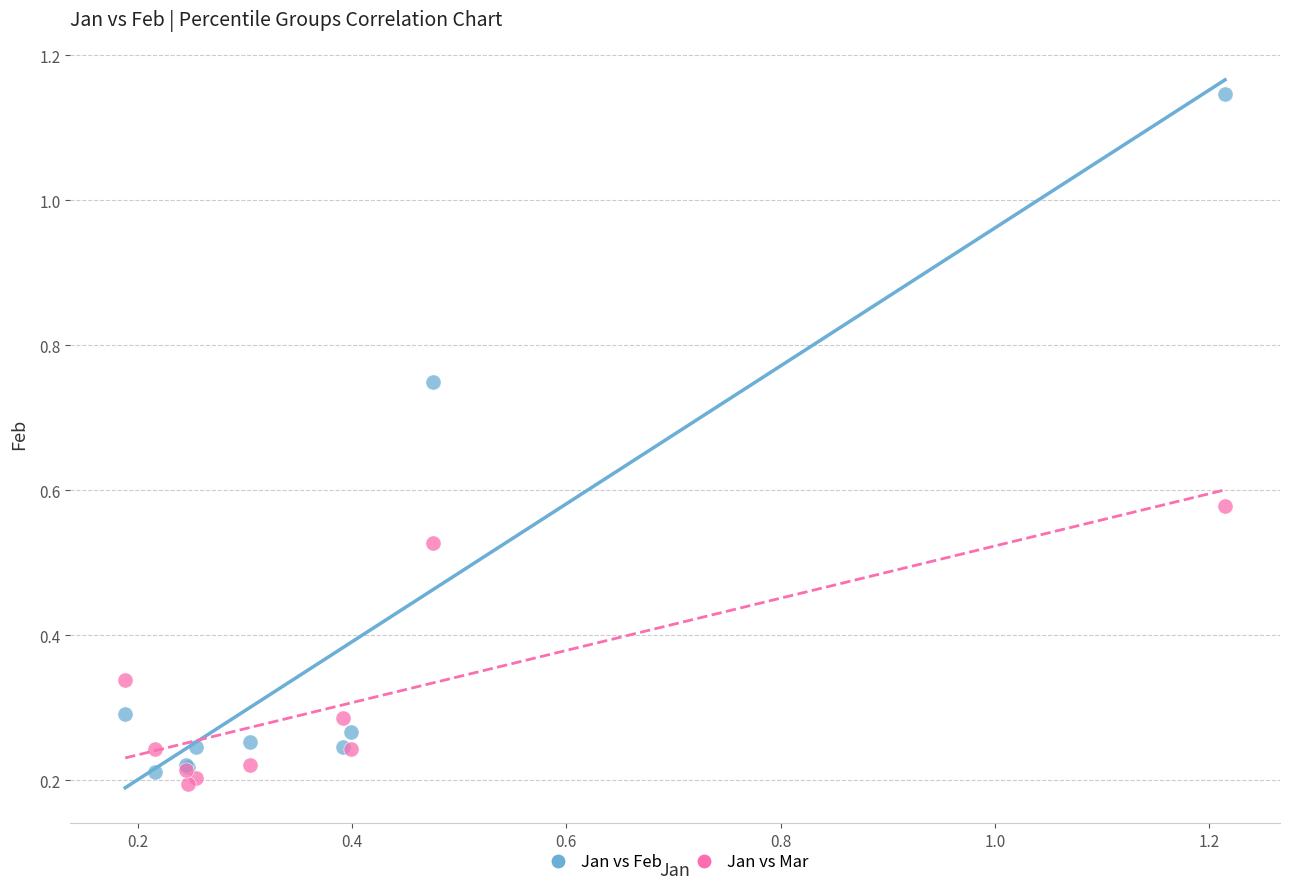

What is the X range (max minus min) for the scatter plot?

1.0